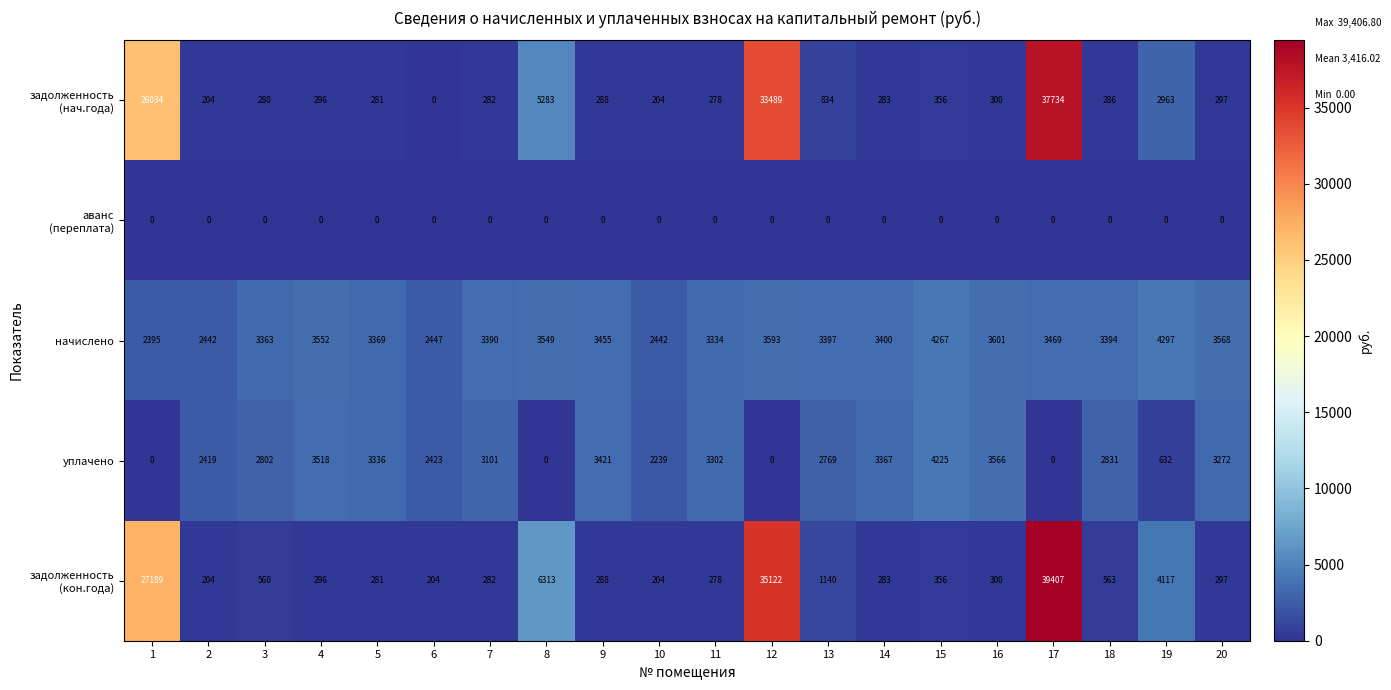

At how many categories does at least one series exceed 17765?

3